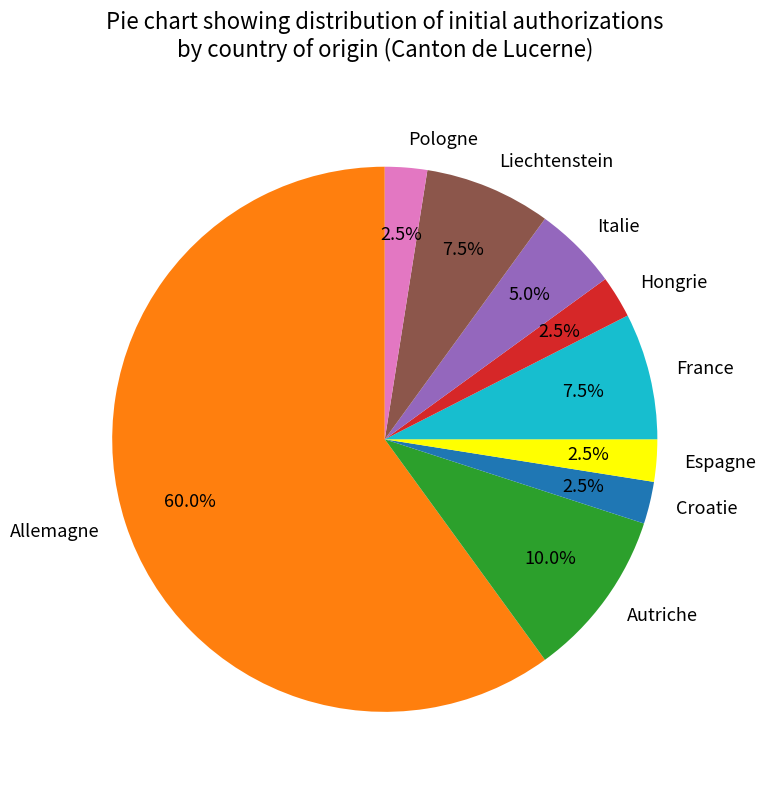

Which category accounts for the majority?

Allemagne